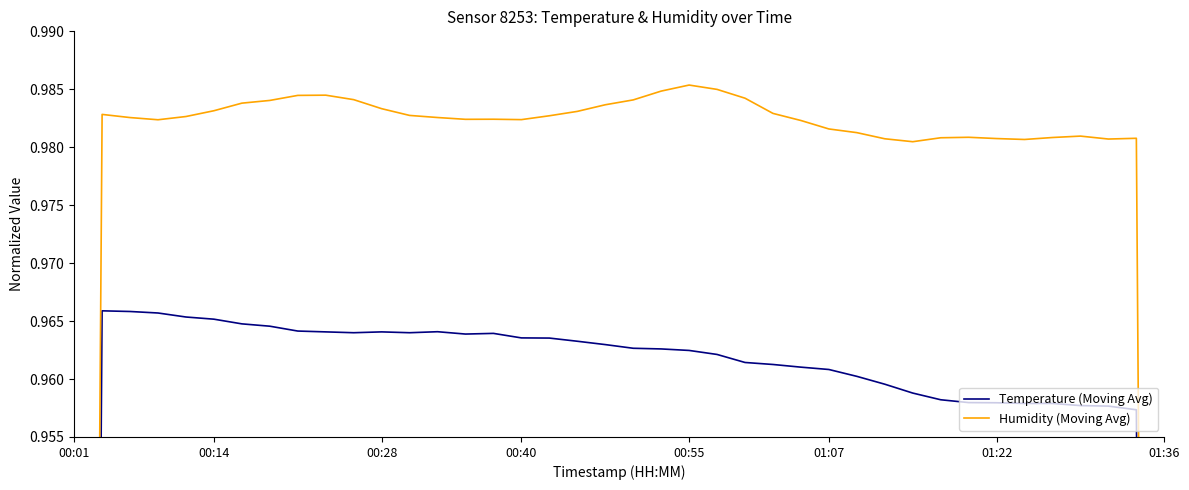

List the series in order of their peak value, highest first.

Humidity (Moving Avg), Temperature (Moving Avg)